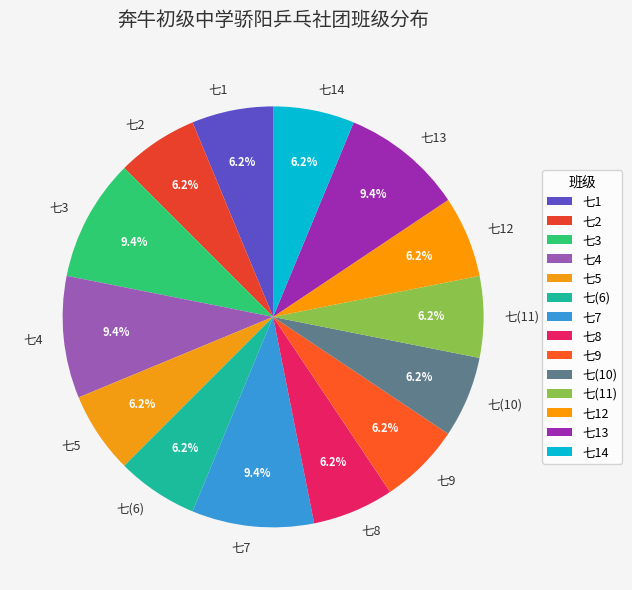

Count the number of slices in the pie.

14